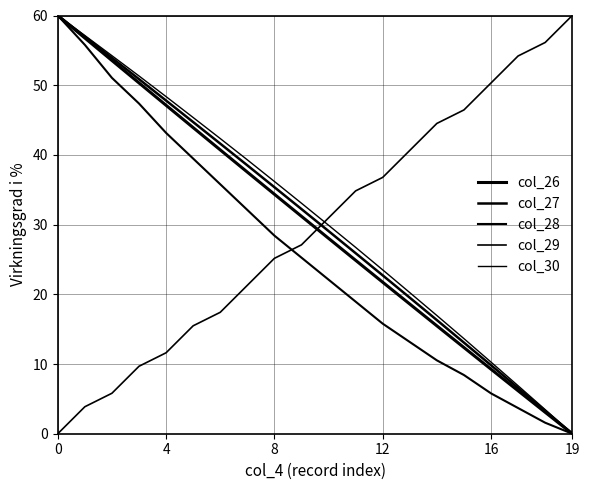

How many lines are shown in the chart?

5